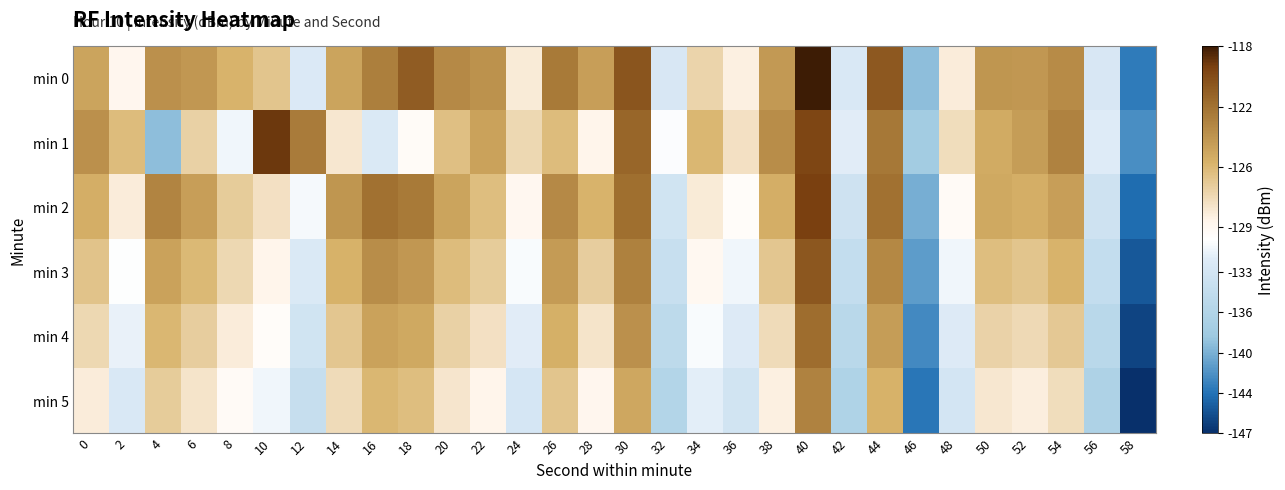

What is the difference between the highest and lowest values at 18?

8.7